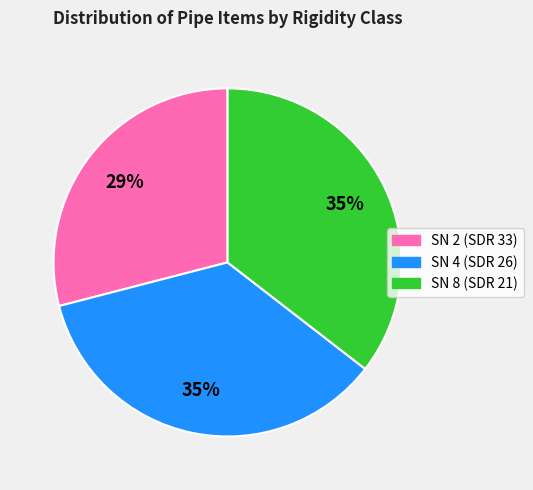

What is the smallest slice in the pie chart?

SN 2 (SDR 33)